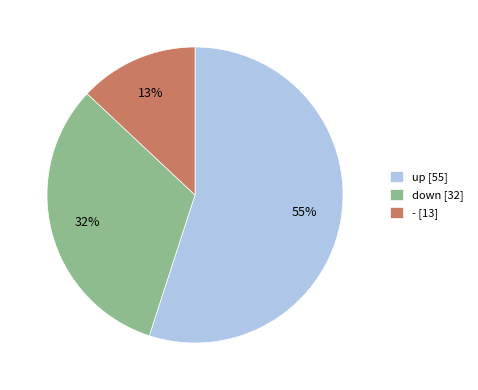

To the nearest percent, what is the difference between the largest and smallest slice percentages?

42%